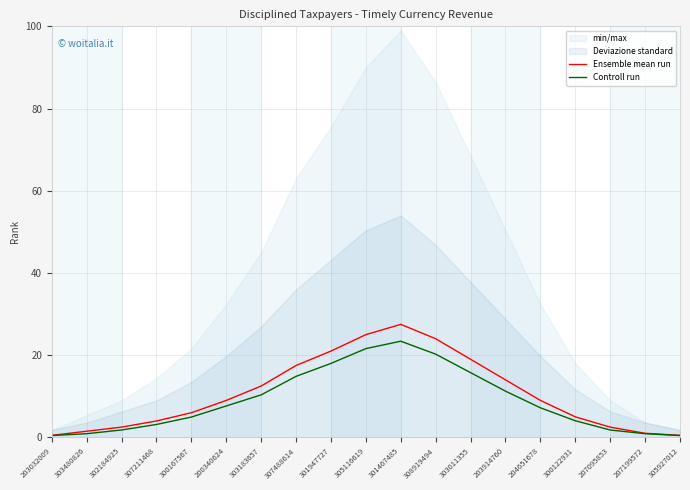

At which label does Ensemble mean run first exceed 9?

303183657